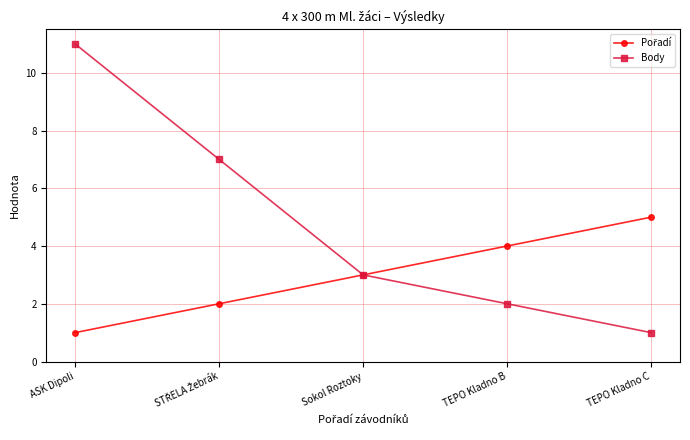

At which label does Body reach its peak?

ASK Dipoli